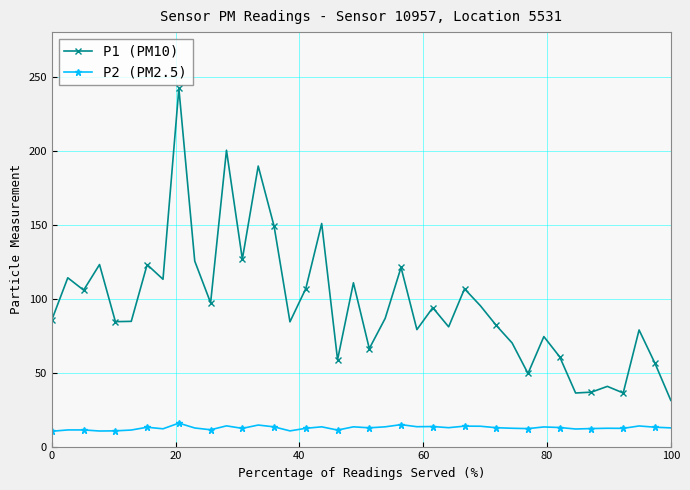

What is the minimum value for P1 (PM10)?

31.2